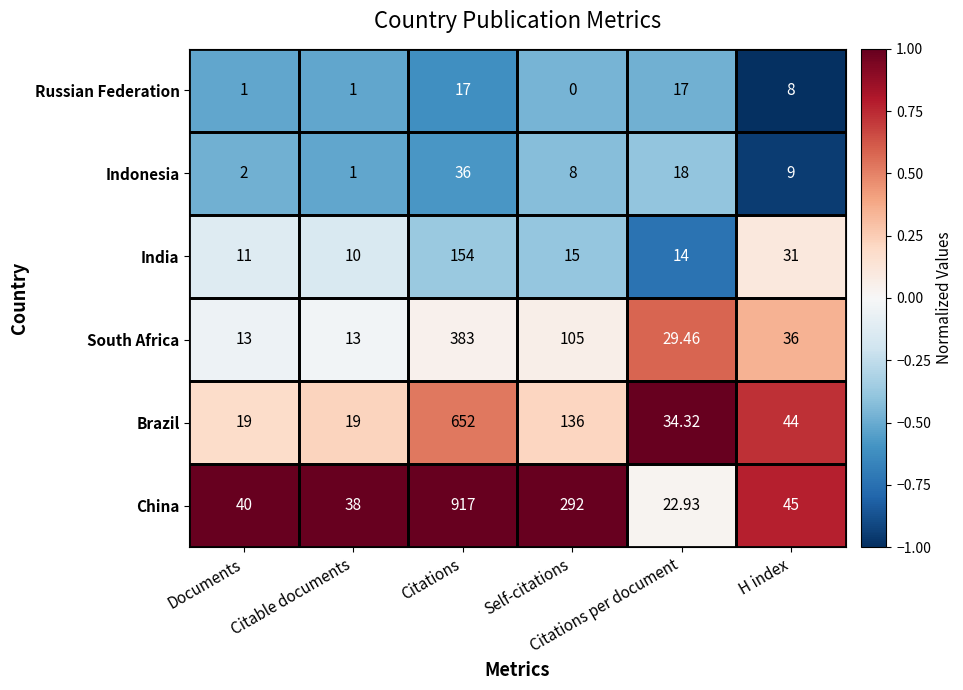

Which series has the largest total across all categories?

China